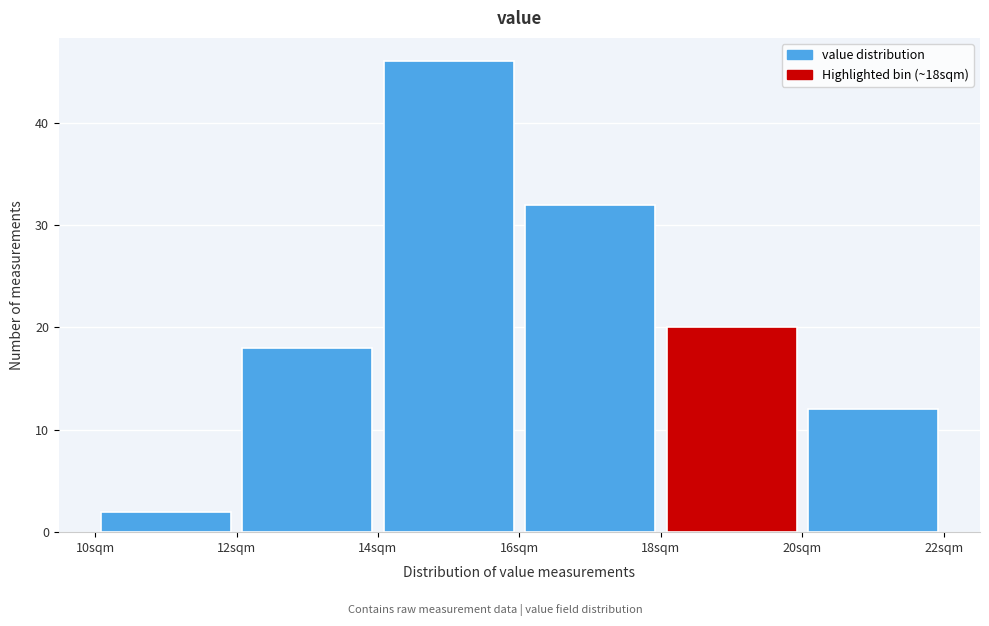

What is the height of the bar covering 10 to 12 on the x-axis? The values are not printed on the chart, so give them approximately, as read against the axis.

2